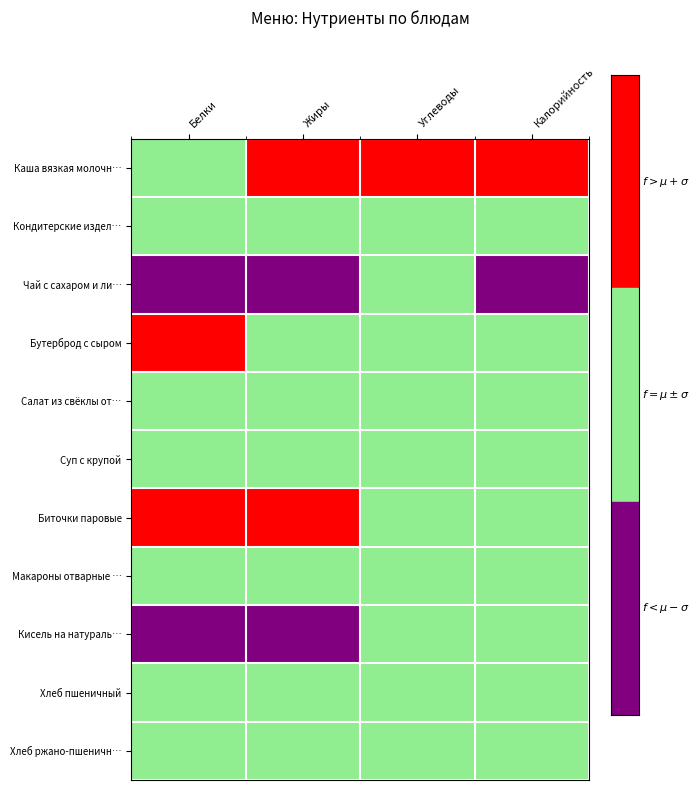

Rank the series by their maximum value, from highest to lowest.

Каша вязкая молочная из риса с маслом, Макароны отварные с маслом, Бутерброд с сыром, Биточки паровые, Хлеб ржано-пшеничный, Кисель на натуральном соке или ассорти, Суп с крупой, Хлеб пшеничный, Салат из свёклы отварной, Кондитерские изделия, Чай с сахаром и лимоном